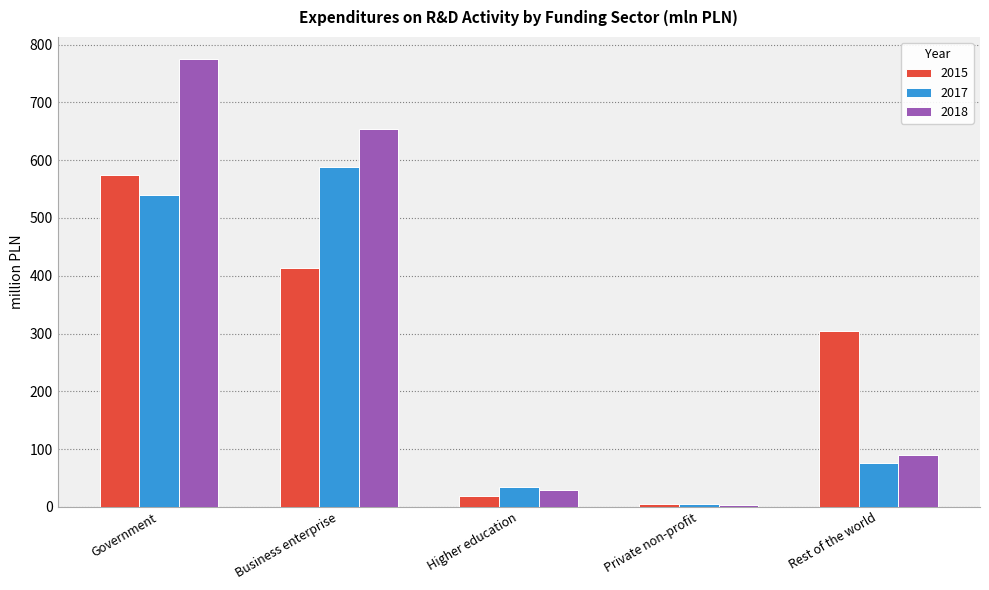

Which series has the largest range (max minus min)?

2018